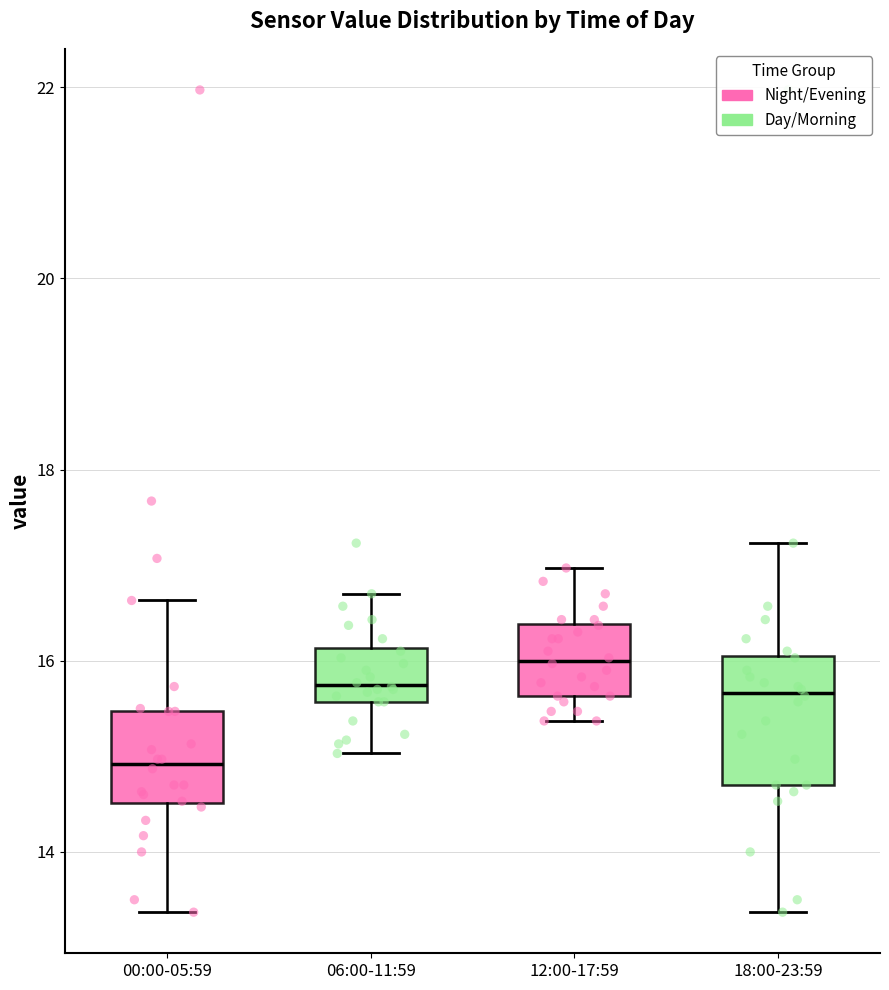

Reading left to right, transcribe this box plot: for each box, give where its median line is, the range the box spans, and where its two whiskers end, as read against the y-axis. The values are not printed on the chart, so give them approximately, as read against the axis.

00:00-05:59: median 15.0, box 14.6 to 15.4, whiskers 13.4 to 16.6
06:00-11:59: median 15.8, box 15.6 to 16.2, whiskers 15.0 to 16.8
12:00-17:59: median 16.0, box 15.6 to 16.4, whiskers 15.4 to 17.0
18:00-23:59: median 15.6, box 14.8 to 16.0, whiskers 13.4 to 17.2